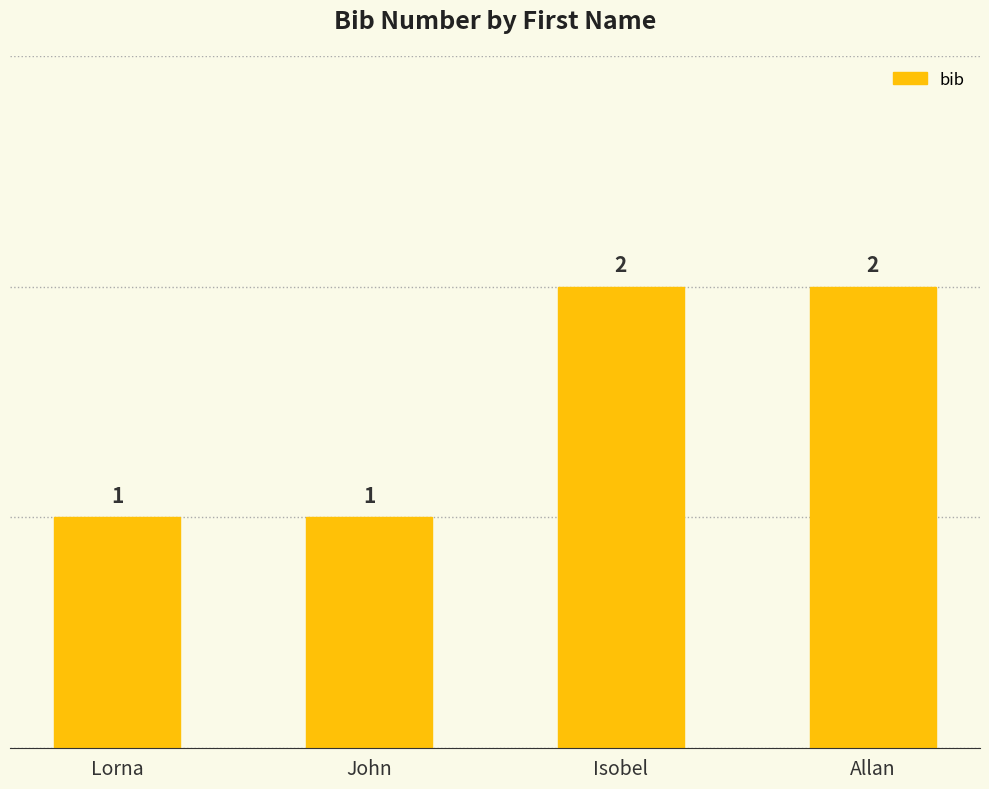

What is the smallest value displayed?

1